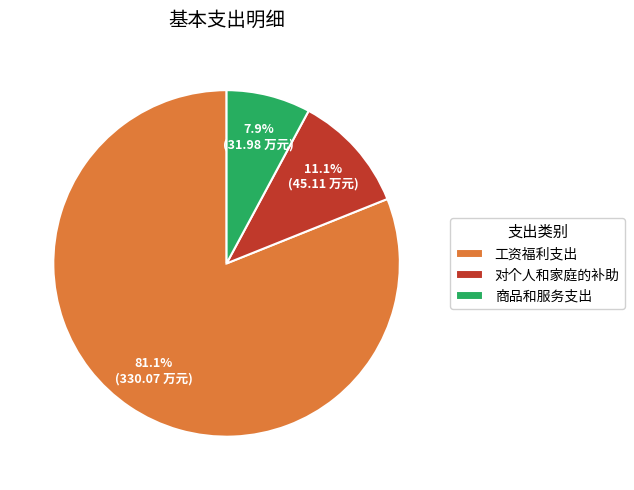

What portion of the pie excludes 对个人和家庭的补助?

88.9%